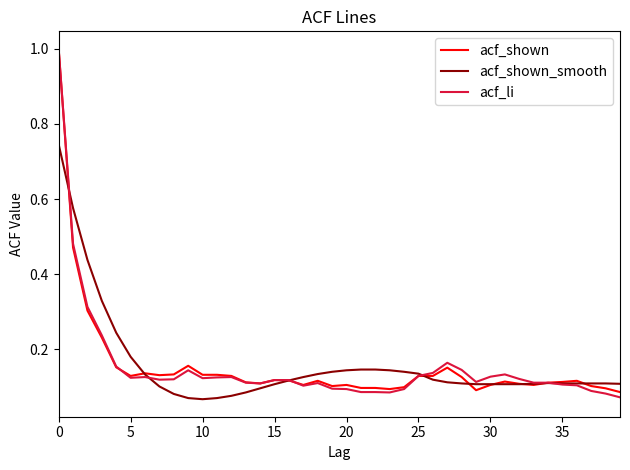

What is the greatest value displayed?

1.0